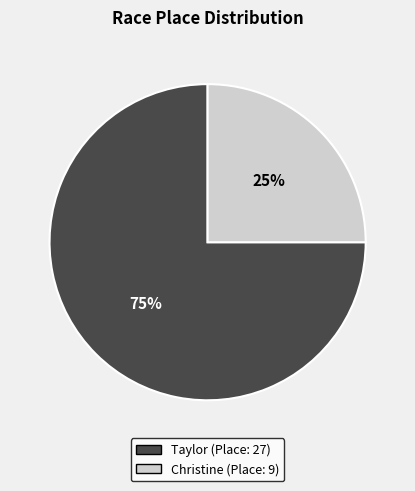

True or false: Christine accounts for 13% of the total.

False